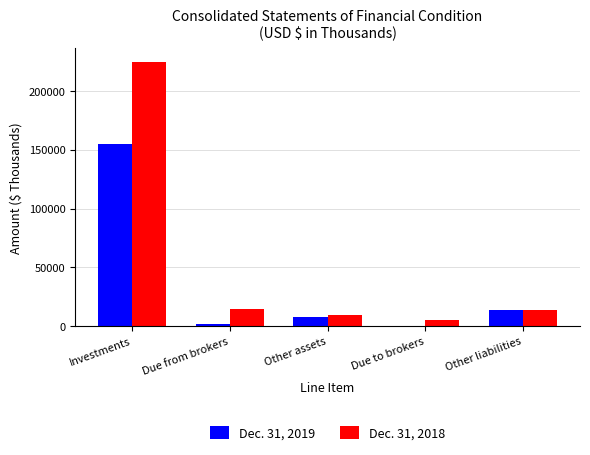

What is the greatest value displayed?

224932